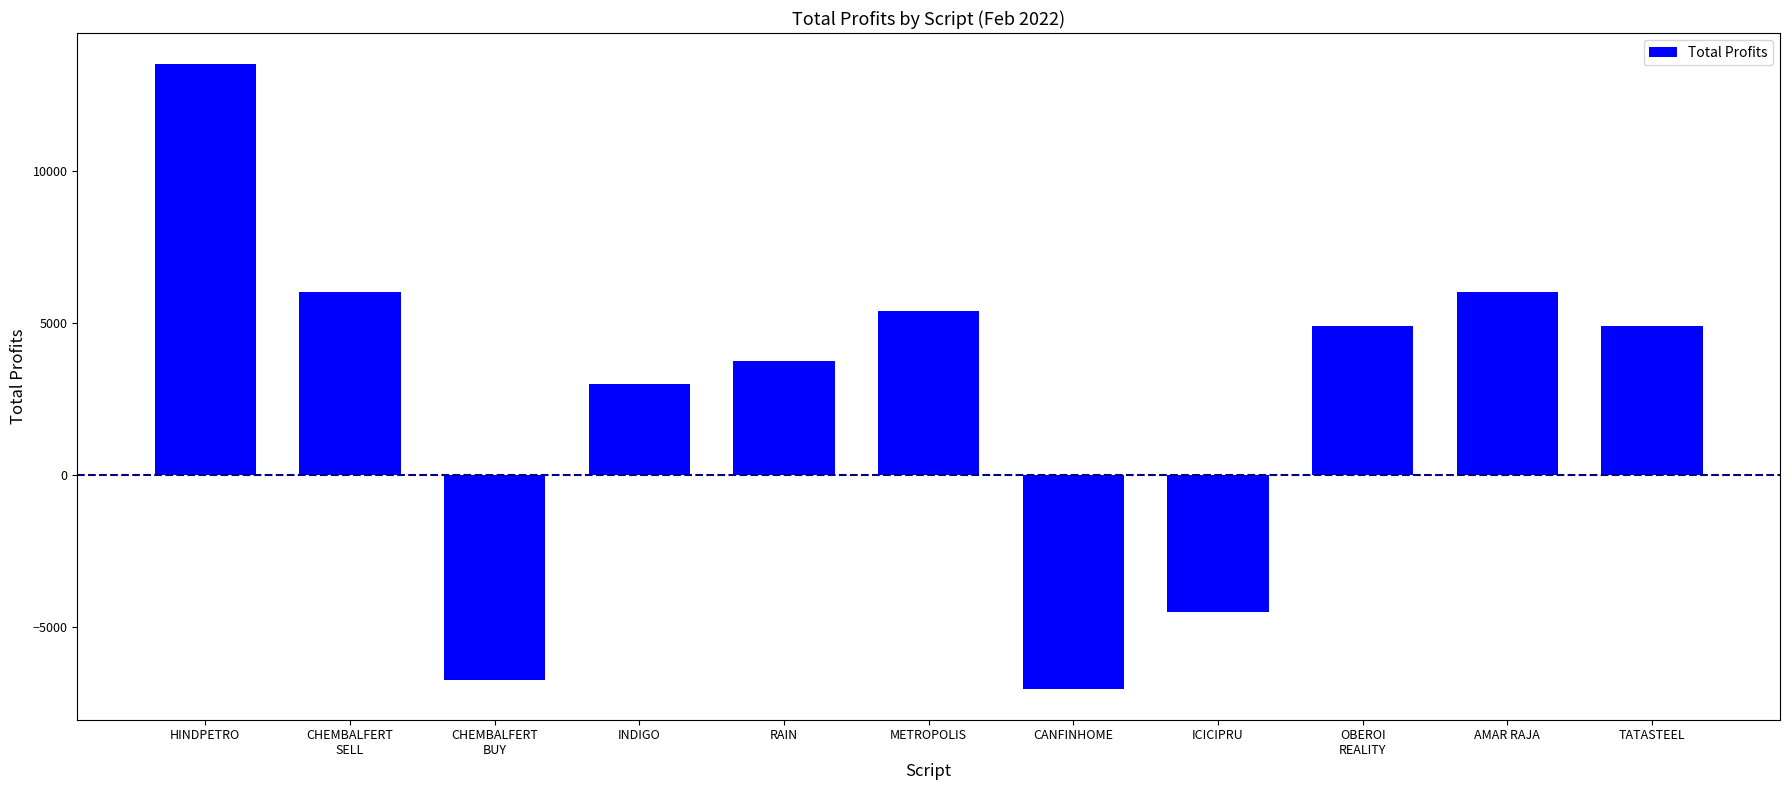

How many values are below zero?

3